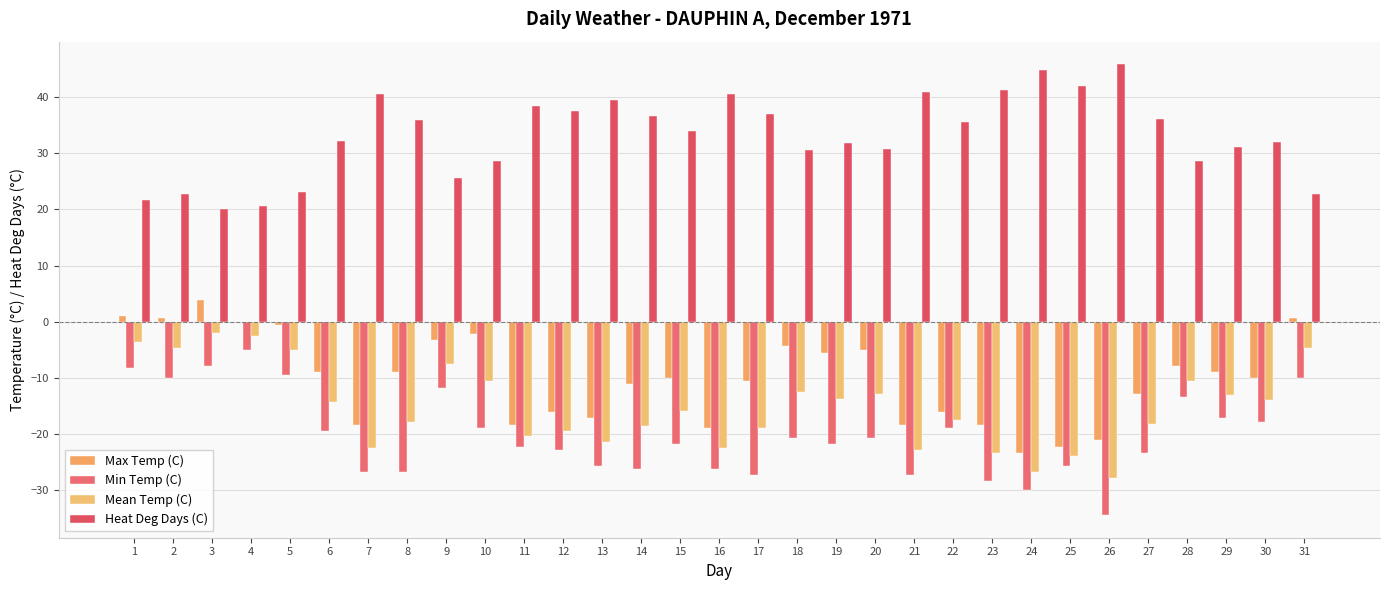

What is the spread (max minus min) of values at 15?

55.6